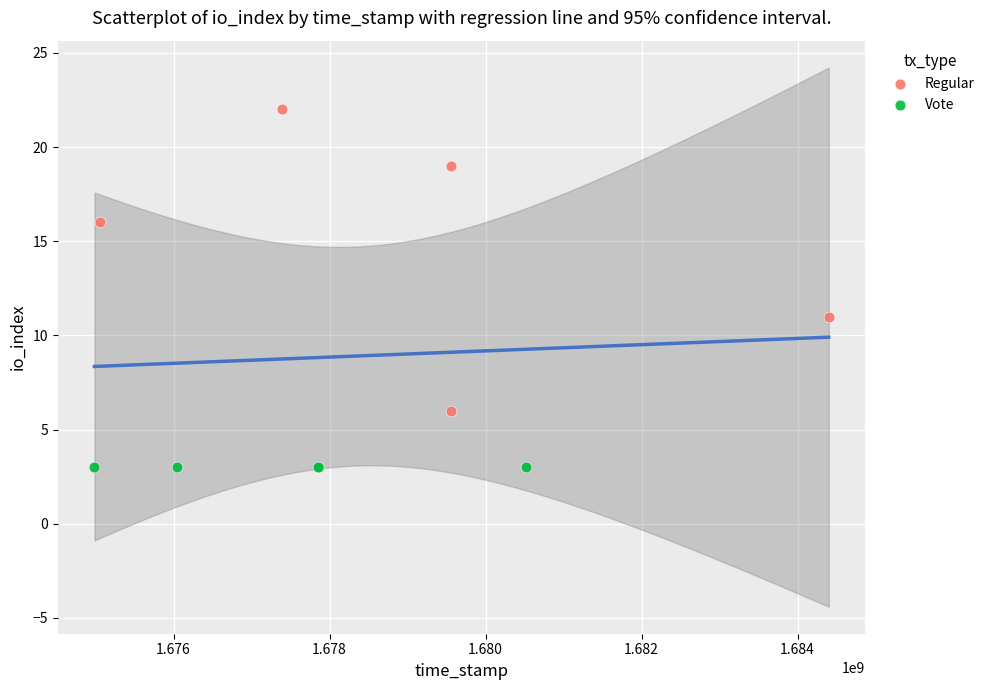

Which series contains the lowest Y value?

Vote